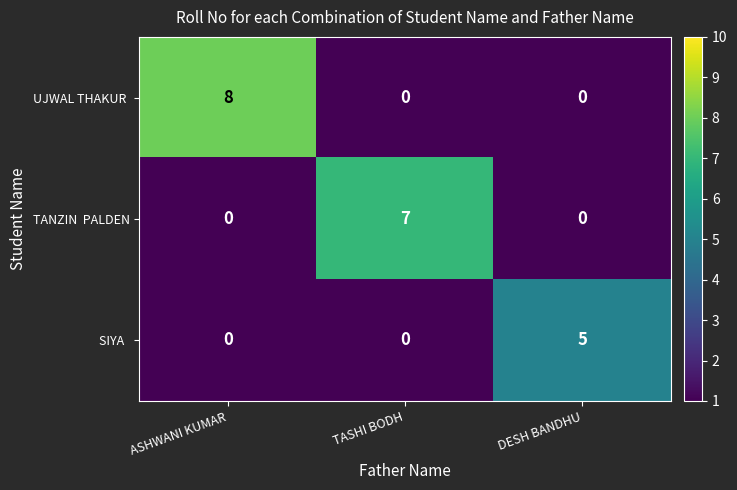

What is the spread (max minus min) of values at DESH BANDHU?

5